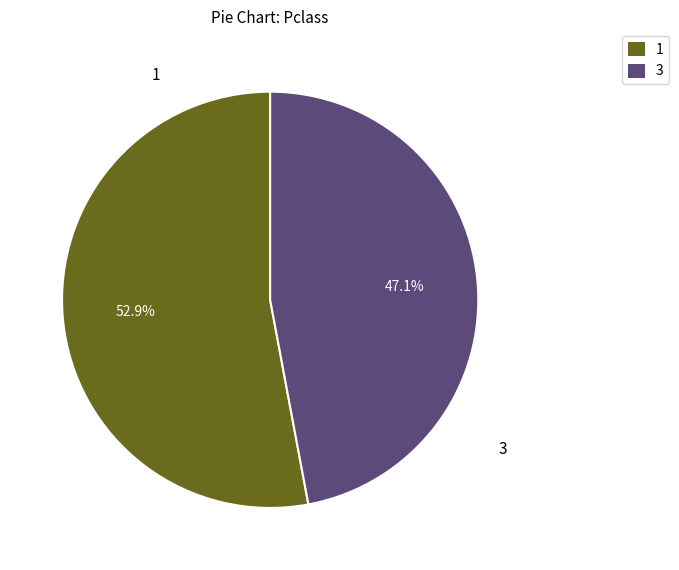

Is 1 the majority of the pie?

Yes